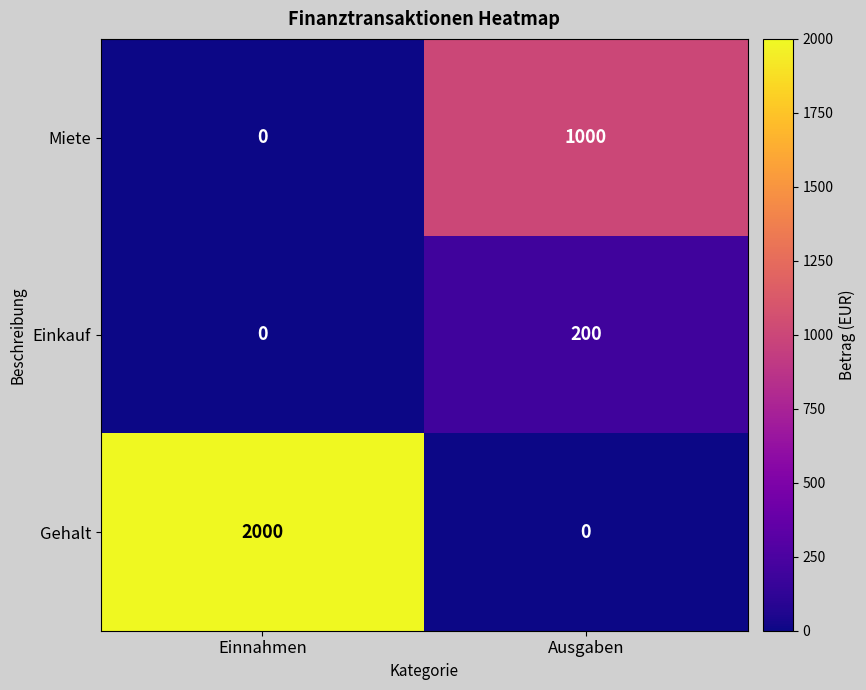

What is the sum of all Gehalt values?

2000